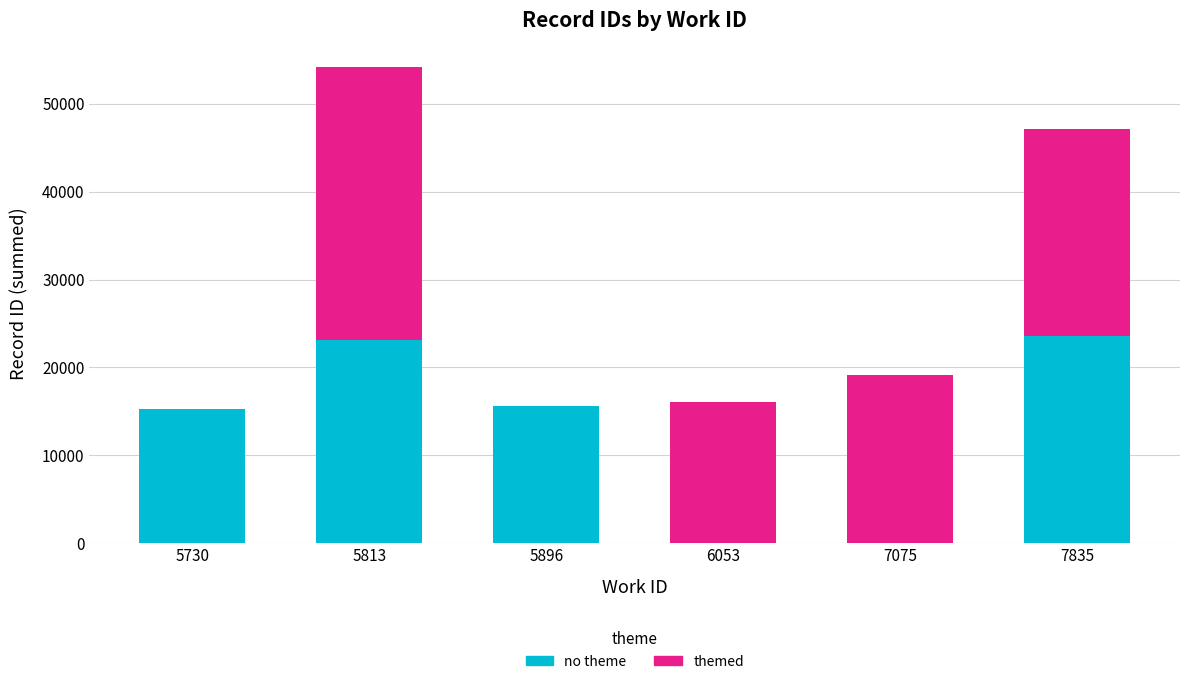

What is the sum of the no theme values at 5813 and 5730?

38409